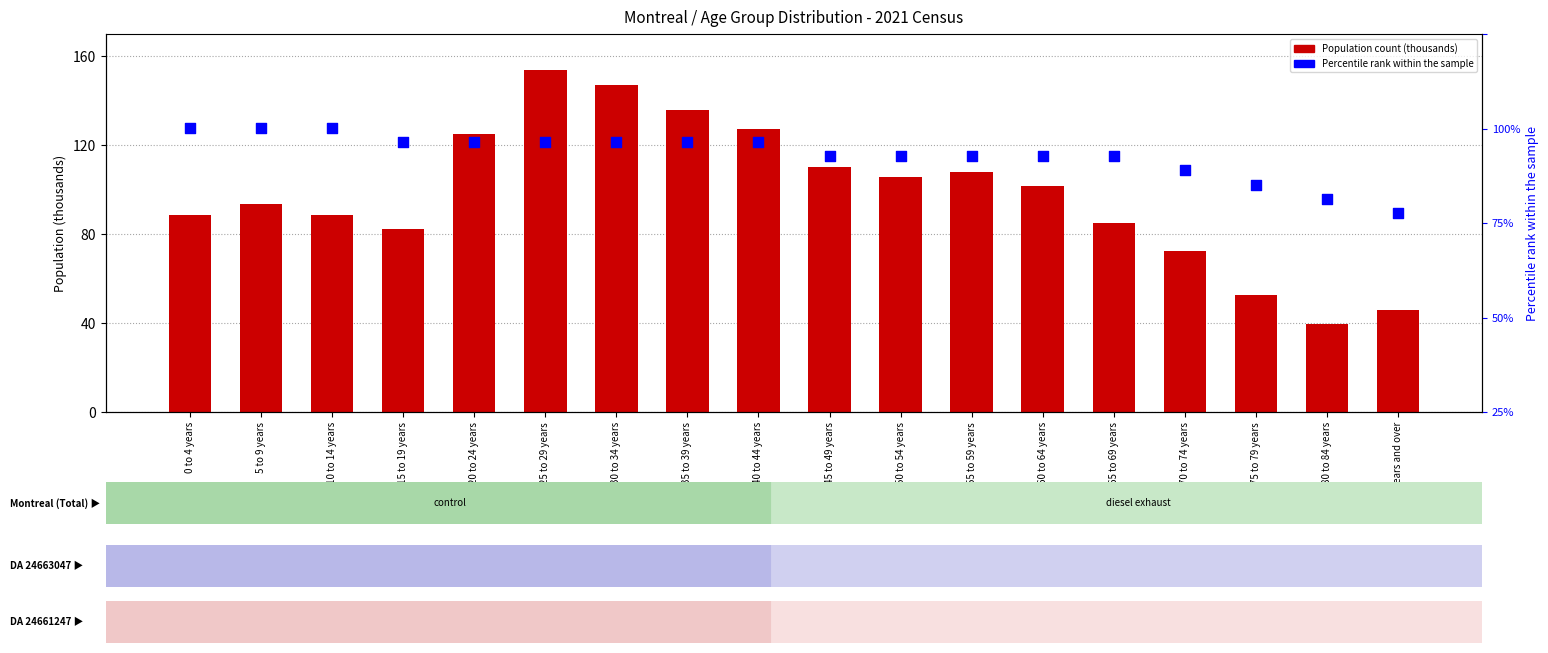

What is the total value across all series at 70 to 74 years?

157.3